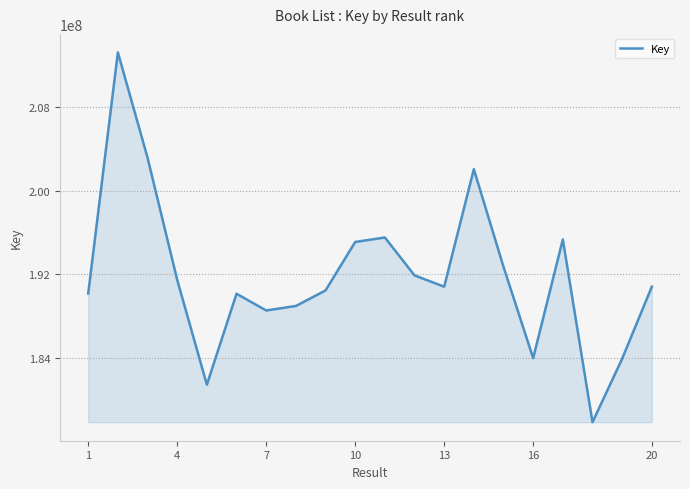

What is the maximum value shown in the chart?

213269084